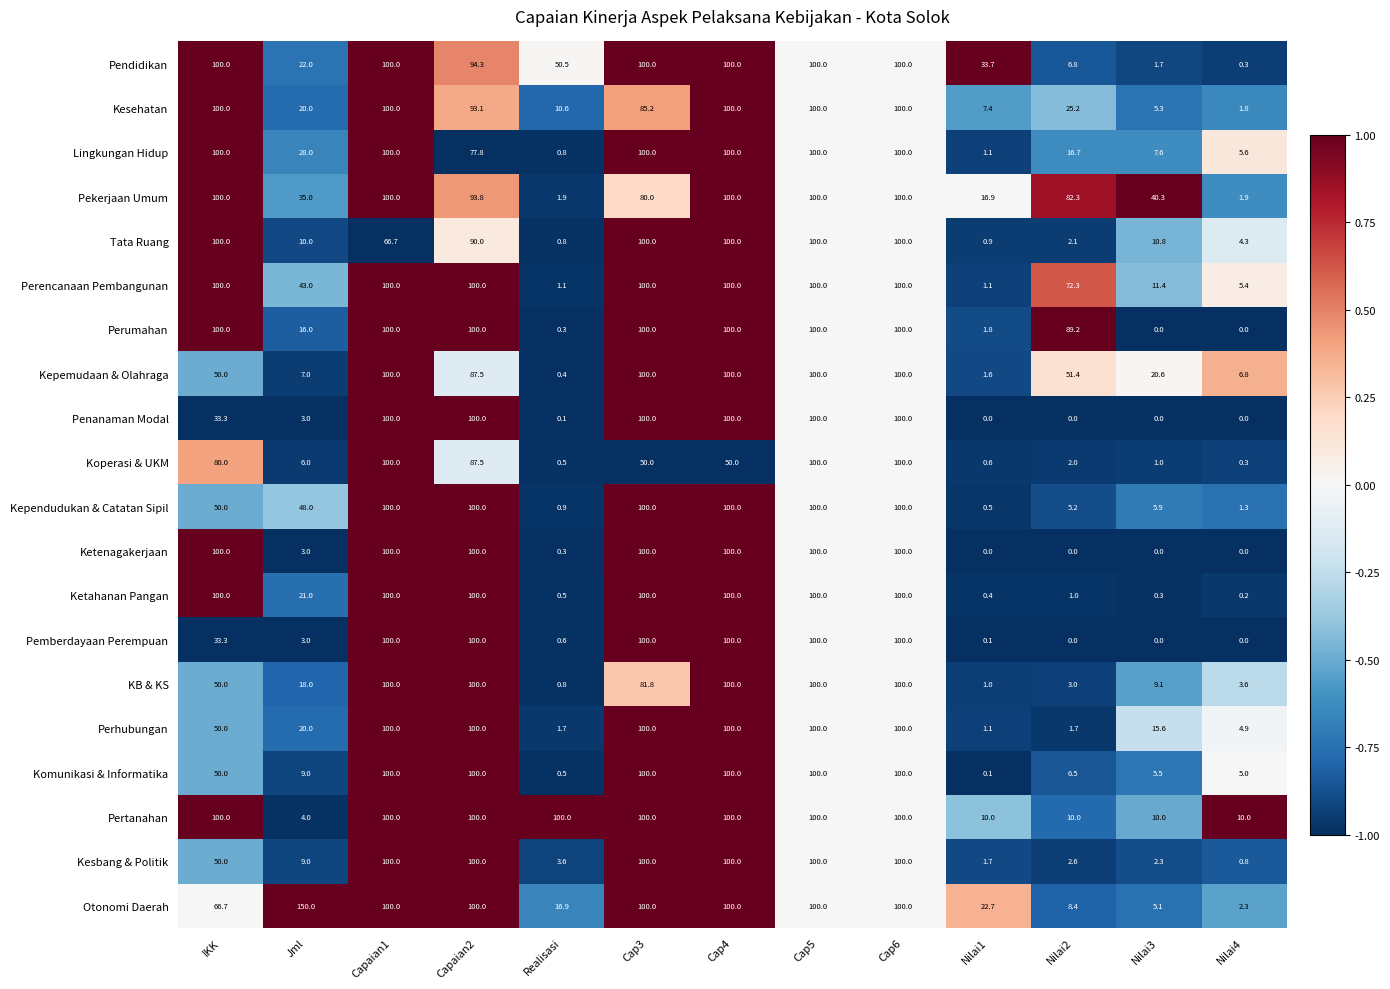

What is the difference between the Komunikasi & Informatika values at Nilai3 and Cap4?

94.5